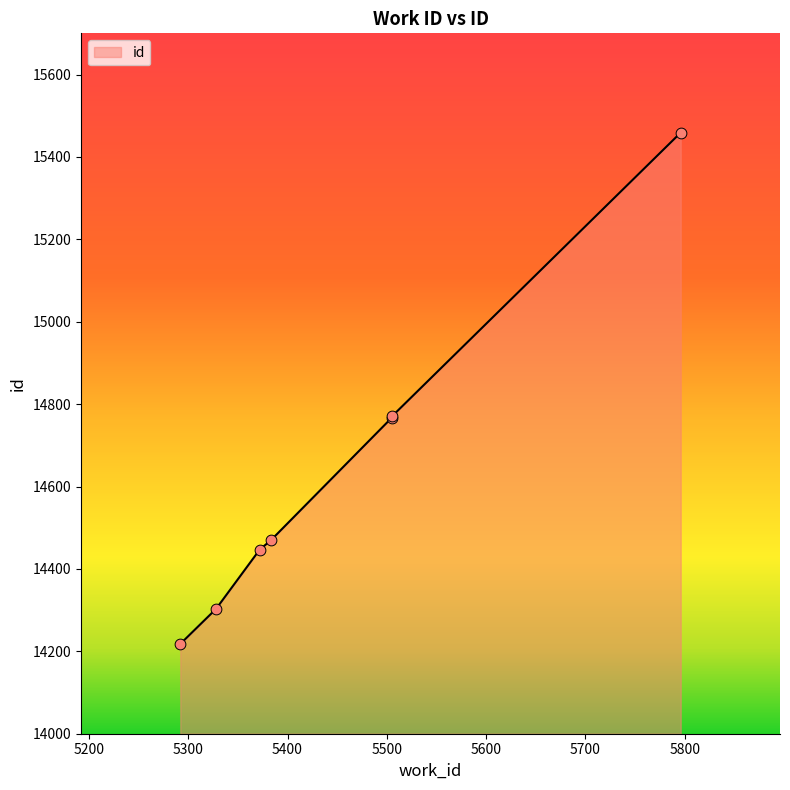

Which has a higher value, 5505 or 5328?

5505